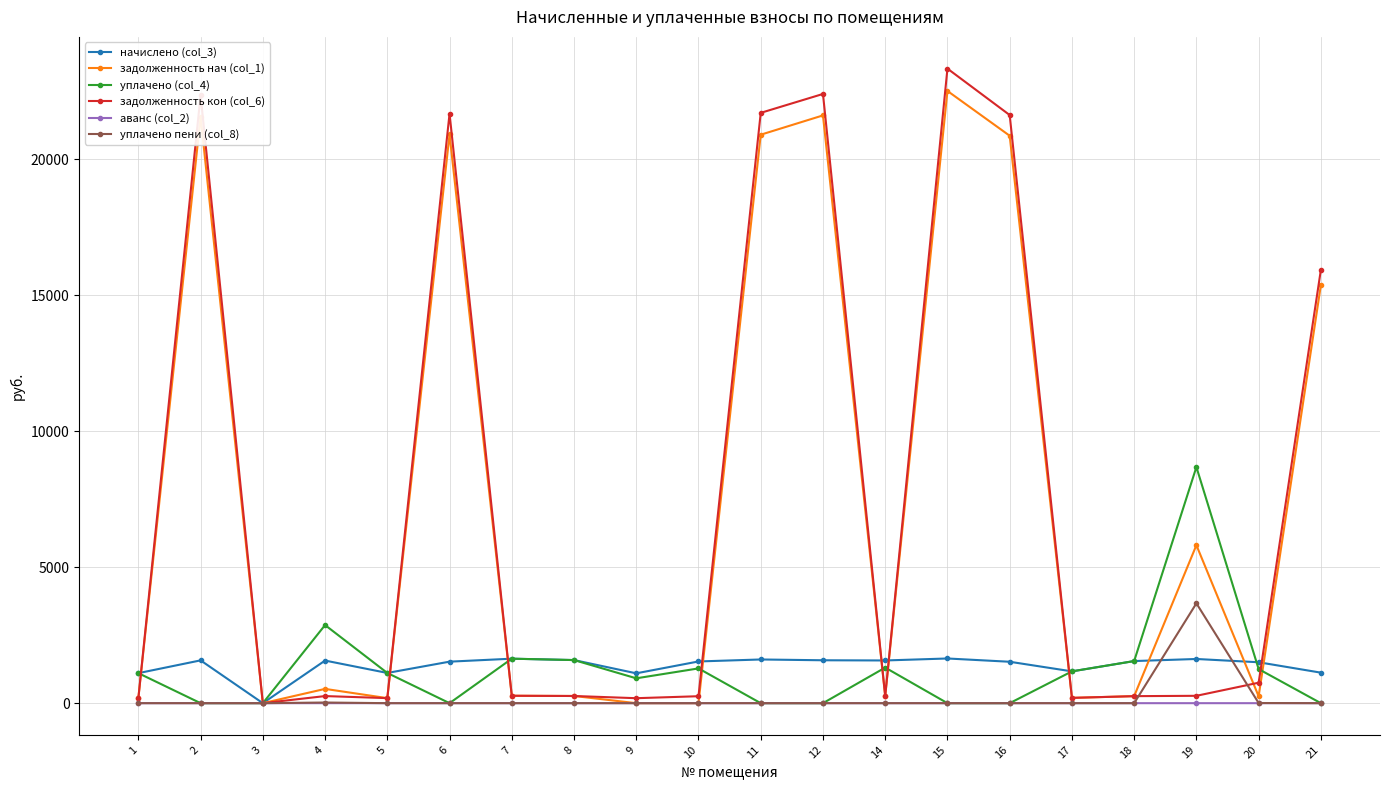

What is the value of the уплачено (col_4) point at the 19th from the left?

1253.5